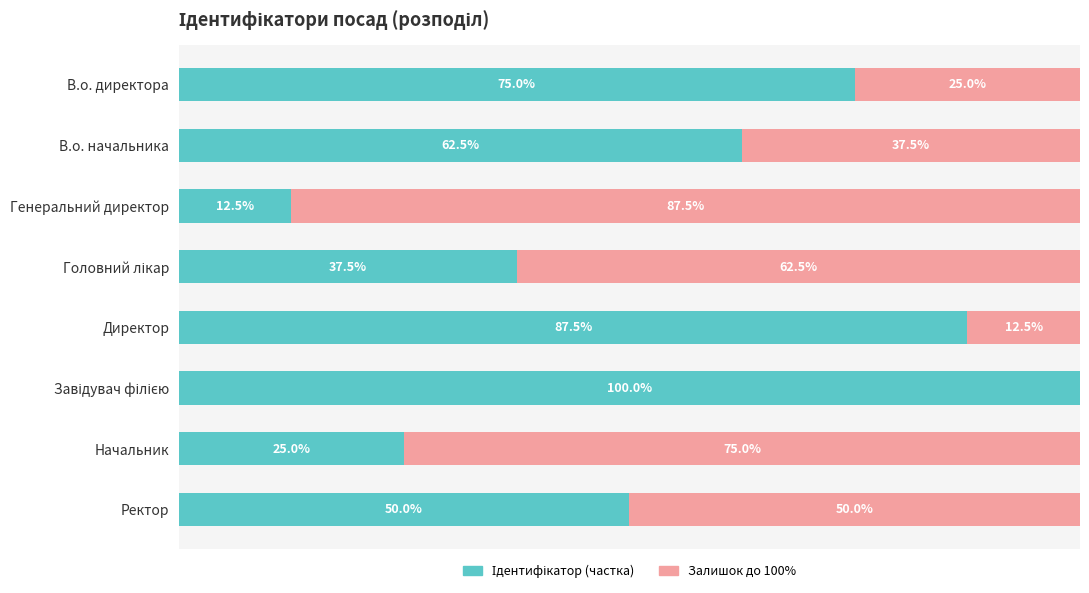

Rank the series by their maximum value, from lowest to highest.

Залишок до 100%, Ідентифікатор (частка)